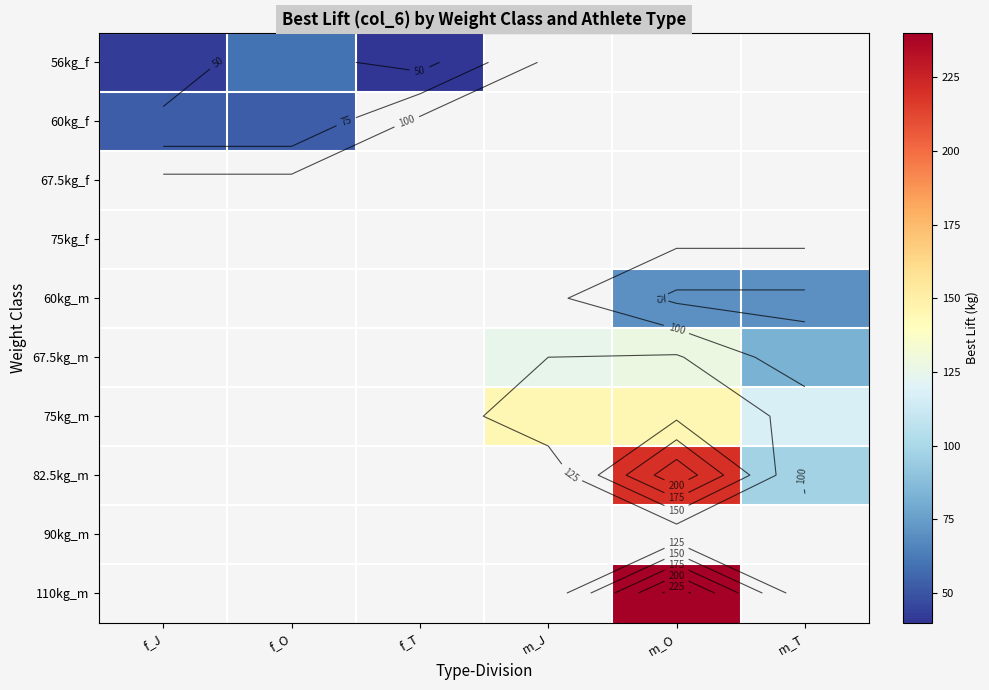

The 67.5kg_m series shows 31.5 at m_T. True or false?

False